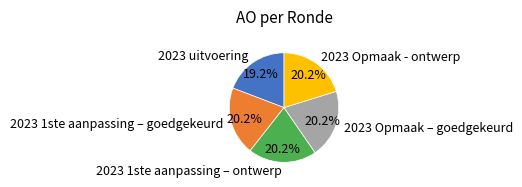

Which has a higher value, 2023 uitvoering or 2023 Opmaak – goedgekeurd?

2023 Opmaak – goedgekeurd